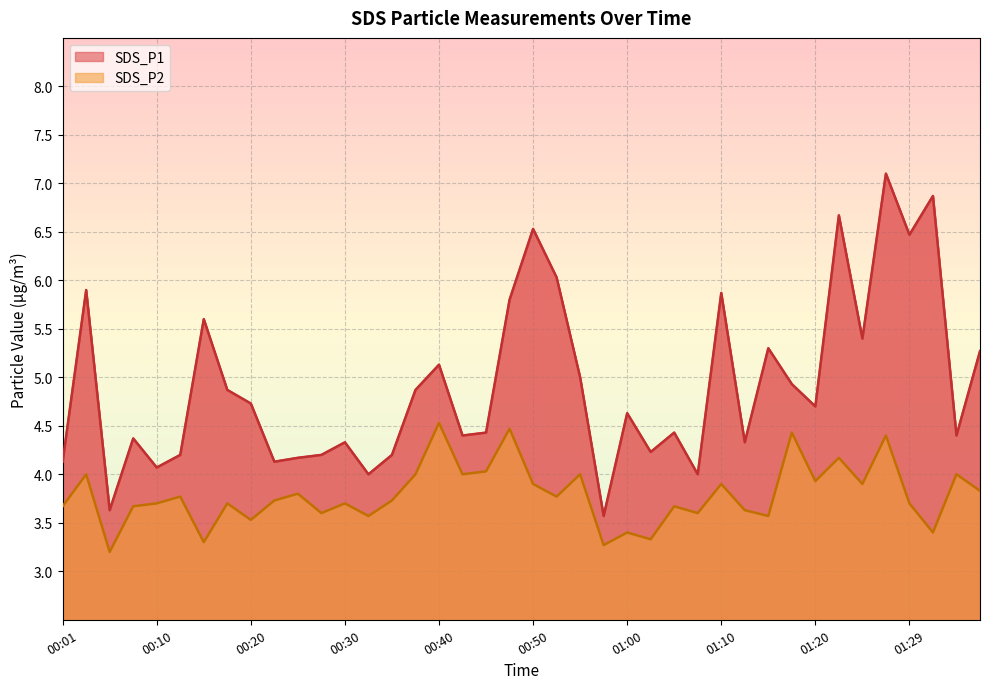

What is the lowest value of the SDS_P2 series?

3.2